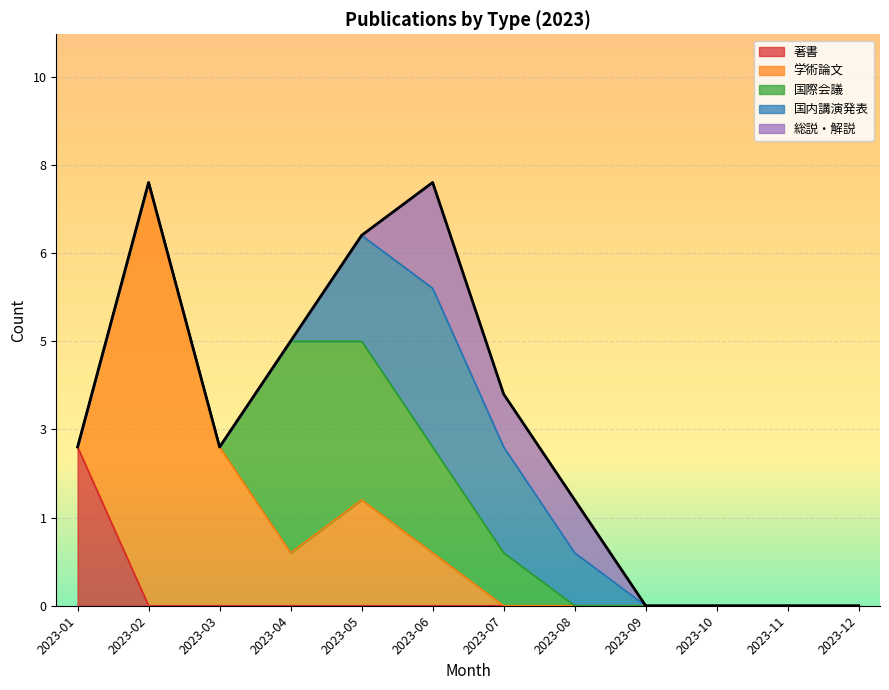

Rank the series at 2023-09 from lowest to highest value.

著書, 学術論文, 国際会議, 国内講演発表, 総説・解説